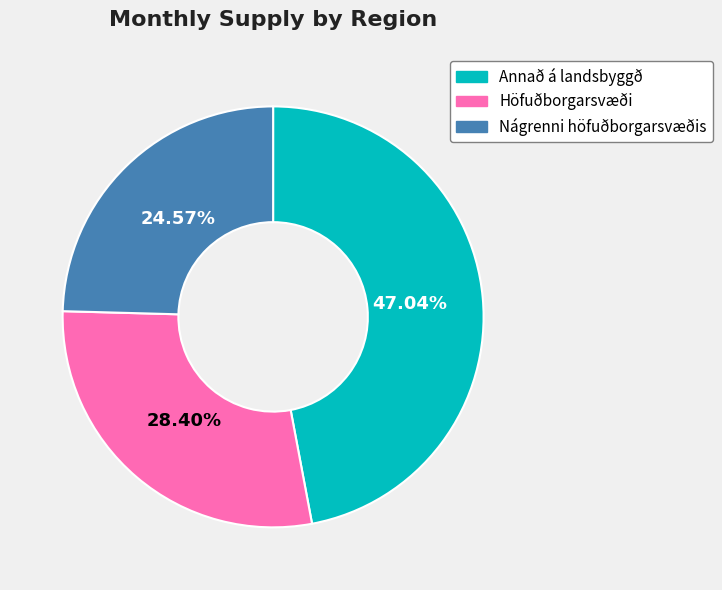

The Nágrenni höfuðborgarsvæðis slice represents 25% of the pie. True or false?

True